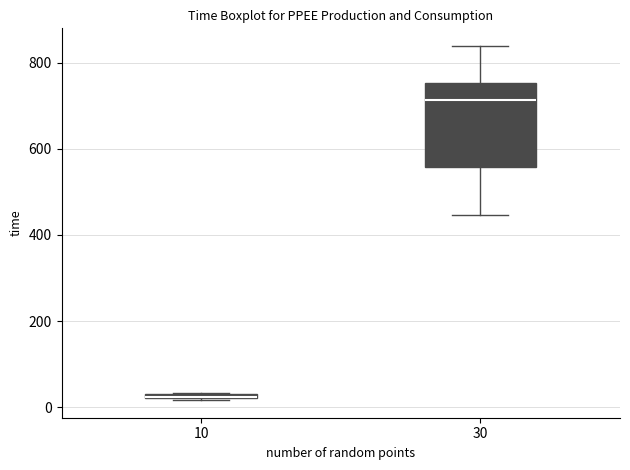

Where is the upper edge of the box at x = 10 on the y-axis? The values are not printed on the chart, so give them approximately, as read against the axis.

40